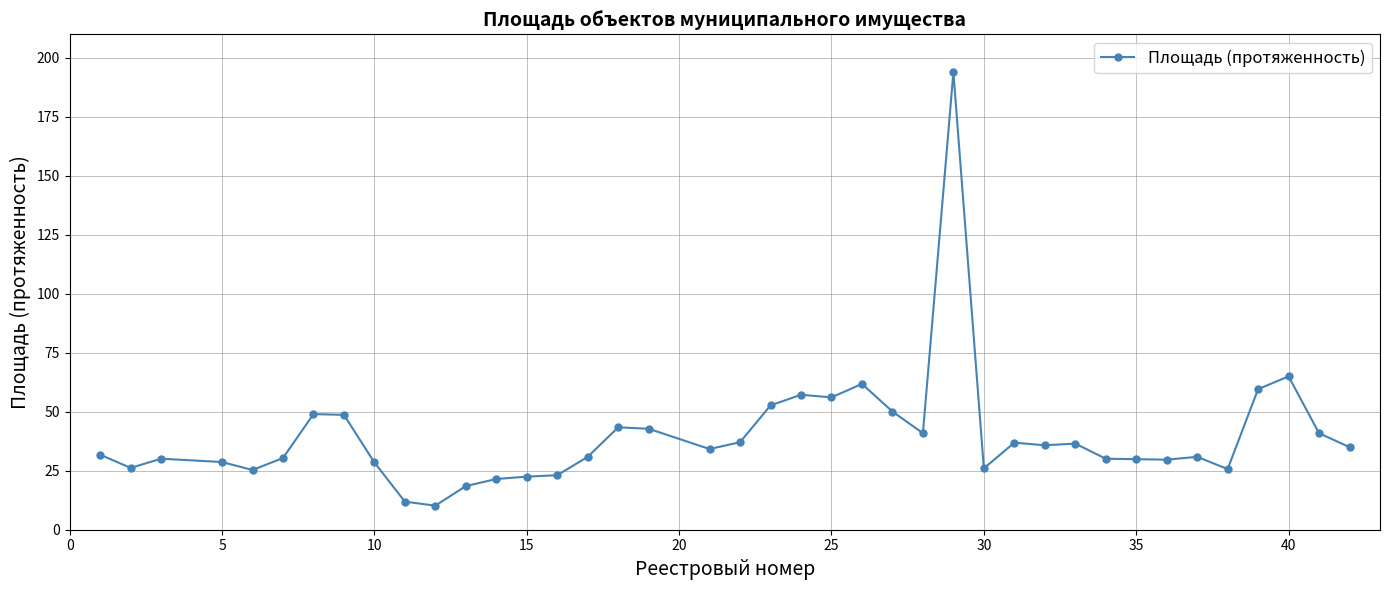

True or false: there are more than 2 points higher than both neighbors.

True